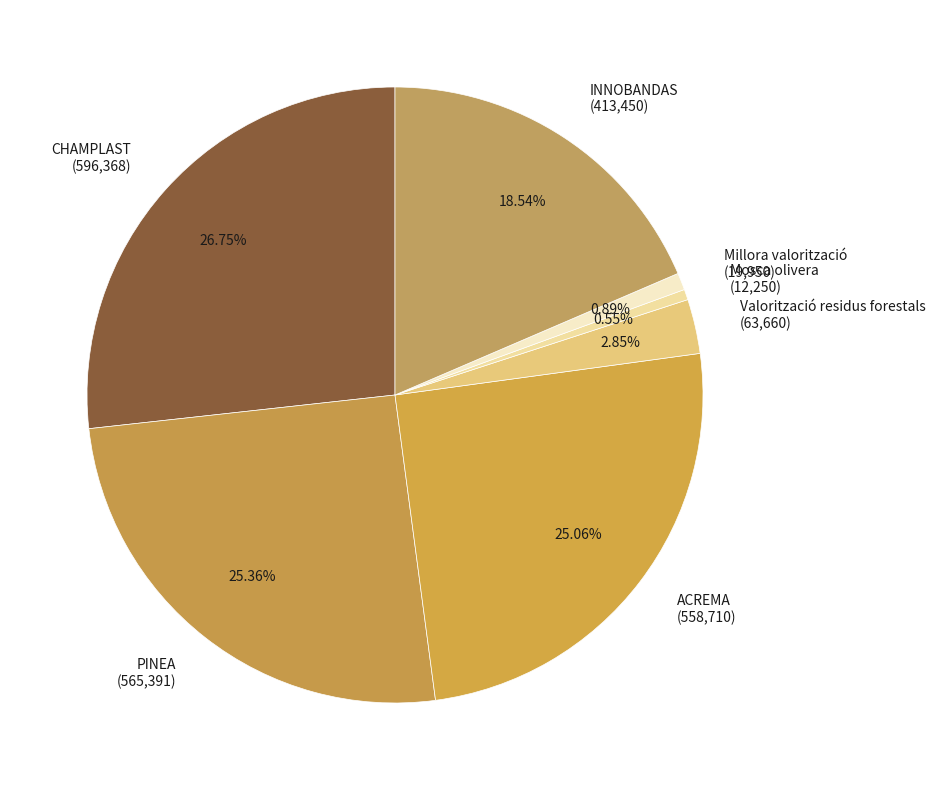

How many slices are in this pie chart?

7